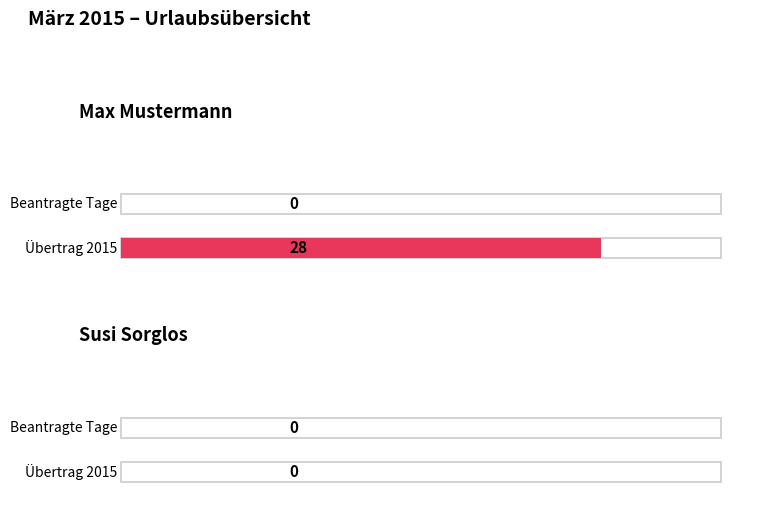

How many bars are there in total?

4